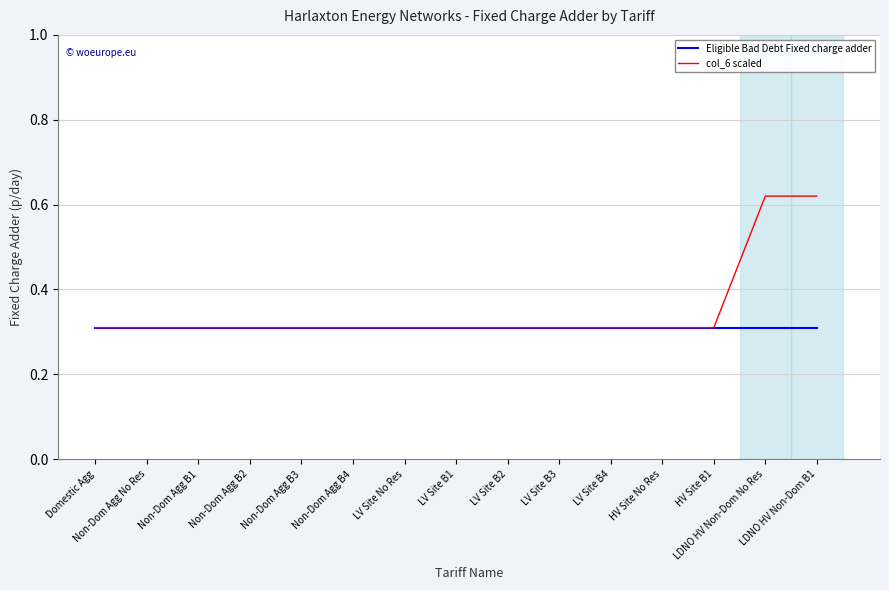

Which series has the largest total across all categories?

col_6 scaled